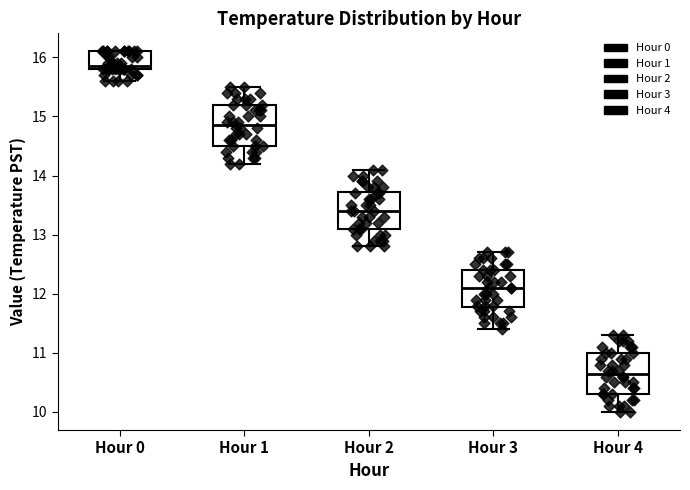

Reading left to right, read every box against the y-axis: the position of its median line, the range the box covers, and the ends of its whiskers. The values are not printed on the chart, so give them approximately, as read against the axis.

Hour 0: median 15.9, box 15.8 to 16.1, whiskers 15.6 to 16.1
Hour 1: median 14.9, box 14.5 to 15.2, whiskers 14.2 to 15.5
Hour 2: median 13.4, box 13.1 to 13.7, whiskers 12.8 to 14.1
Hour 3: median 12.1, box 11.8 to 12.4, whiskers 11.4 to 12.7
Hour 4: median 10.7, box 10.3 to 11.0, whiskers 10.0 to 11.3